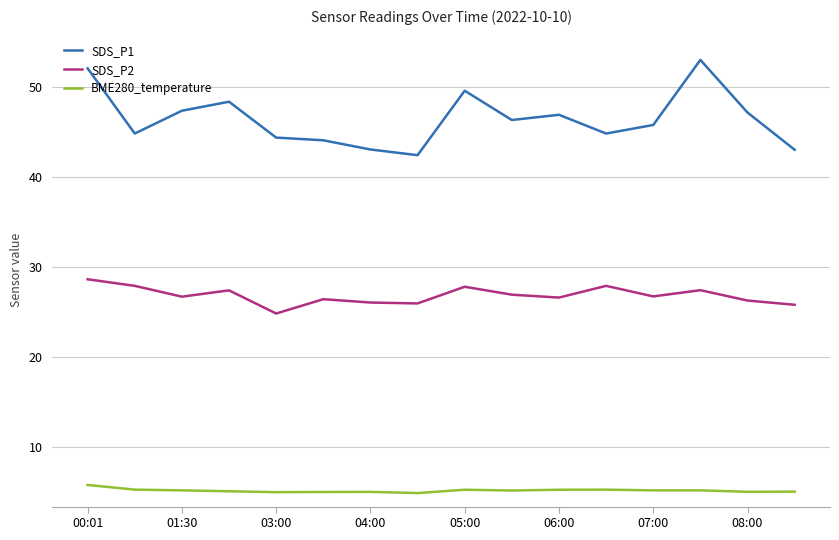

Which series has the widest spread of values?

SDS_P1